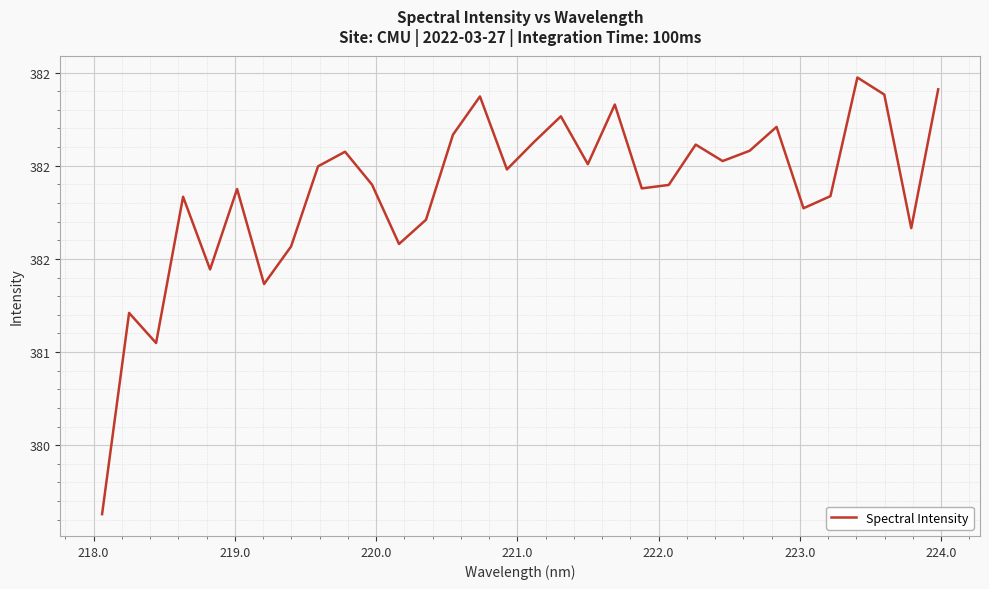

What is the smallest value displayed?

380.1